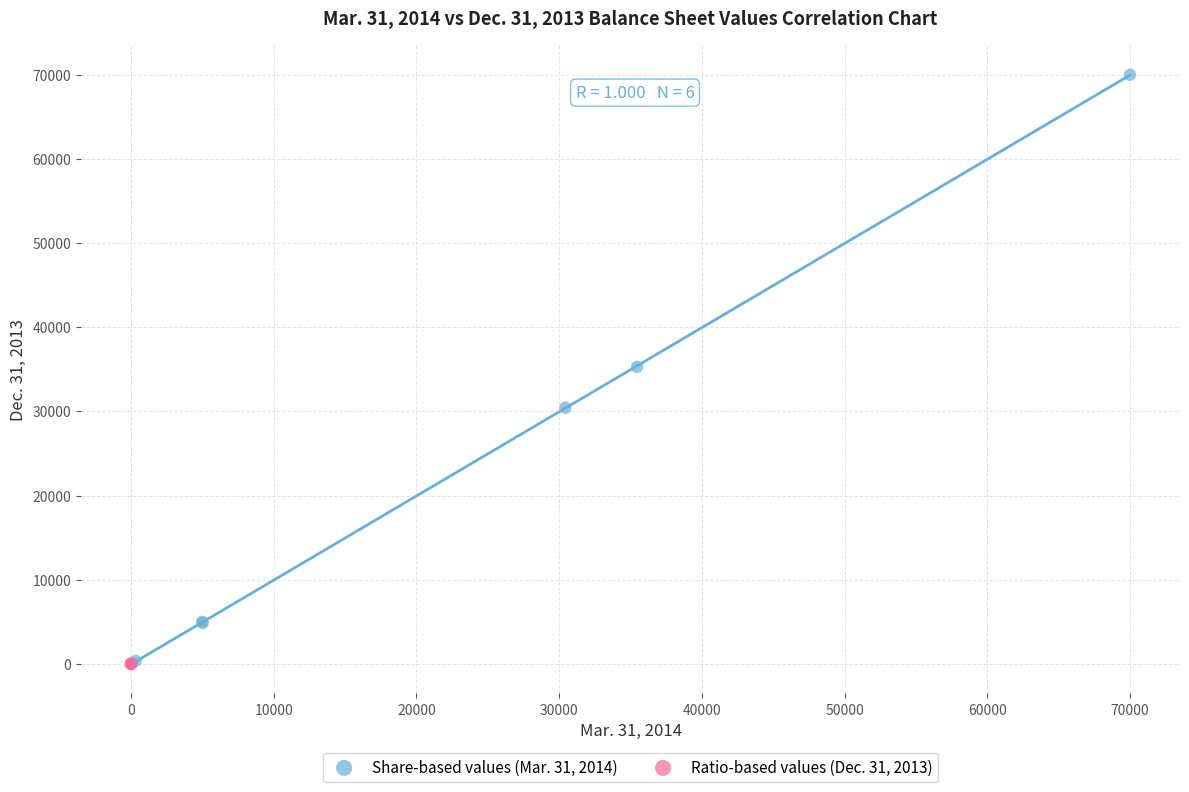

Which series reaches the maximum Y coordinate?

Share-based values (Mar. 31, 2014)